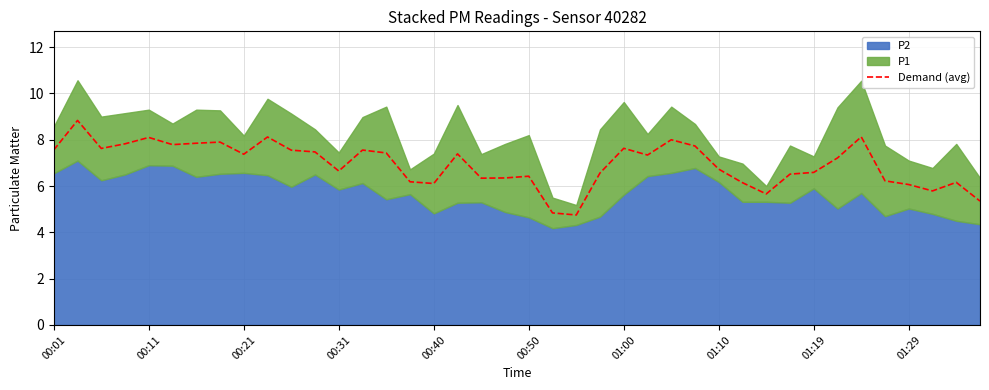

How many interior local valleys (lower than both neighbors) does the data have?

10